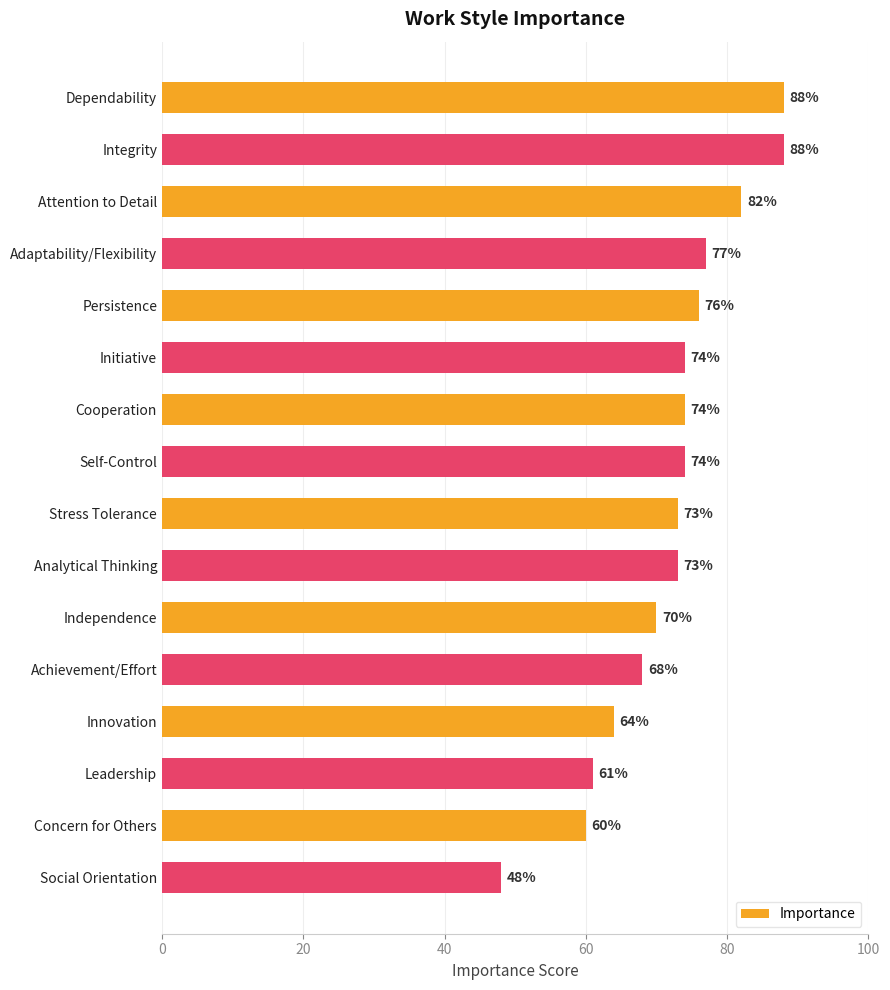

What is the smallest value displayed?

48